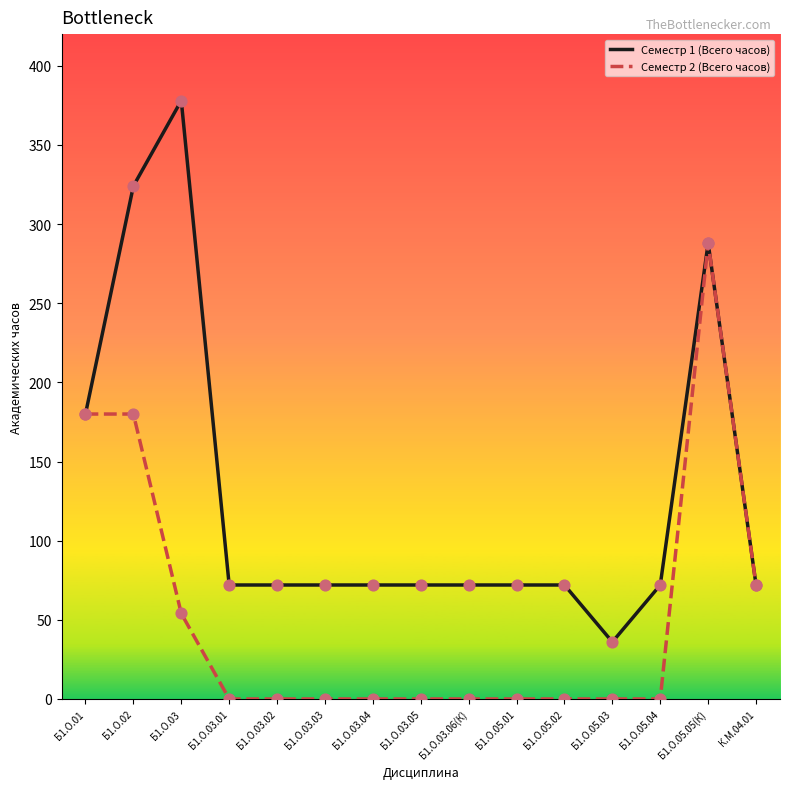

What are all the series names shown in the legend?

Семестр 1 (Всего часов), Семестр 2 (Всего часов)